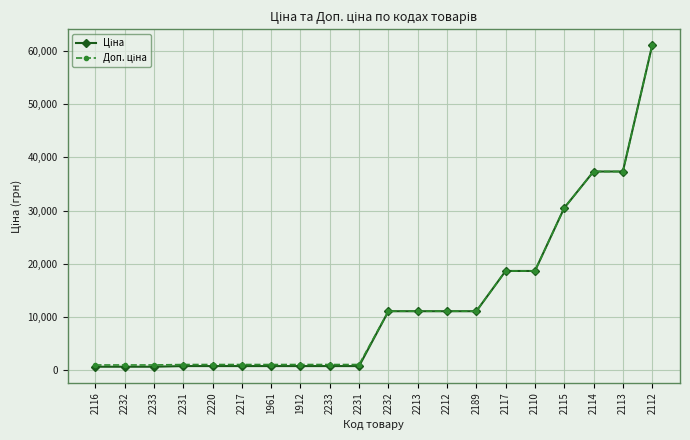

True or false: Ціна has a value of 230.9 at 2232.

False